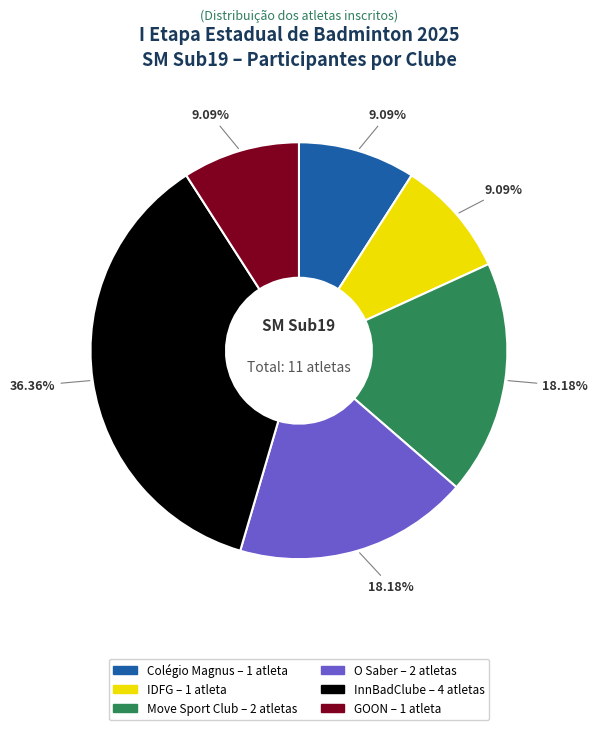

Which slice is the largest?

InnBadClube